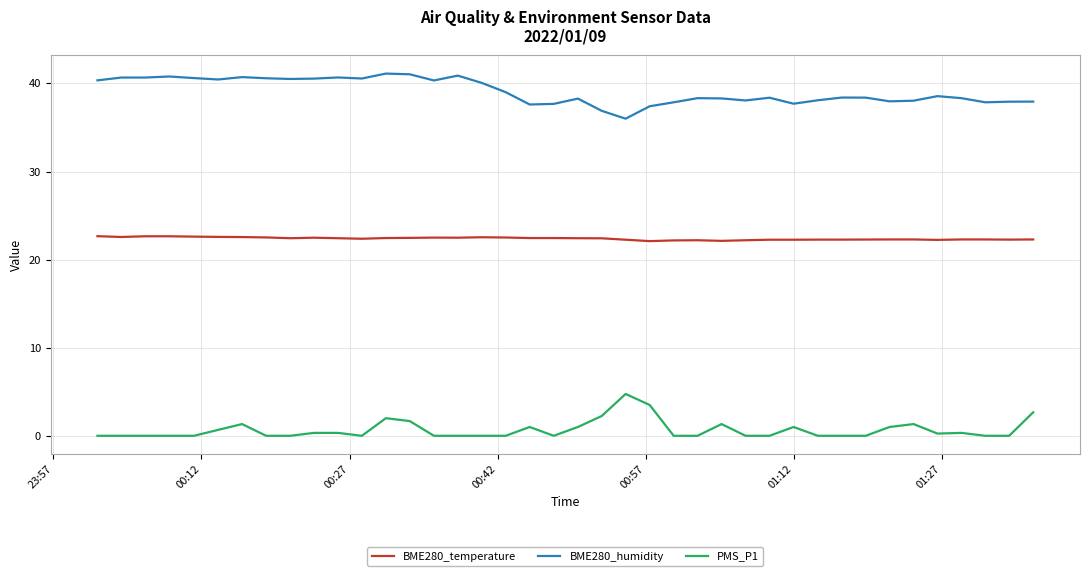

List the series in order of their overall mean, highest first.

BME280_humidity, BME280_temperature, PMS_P1